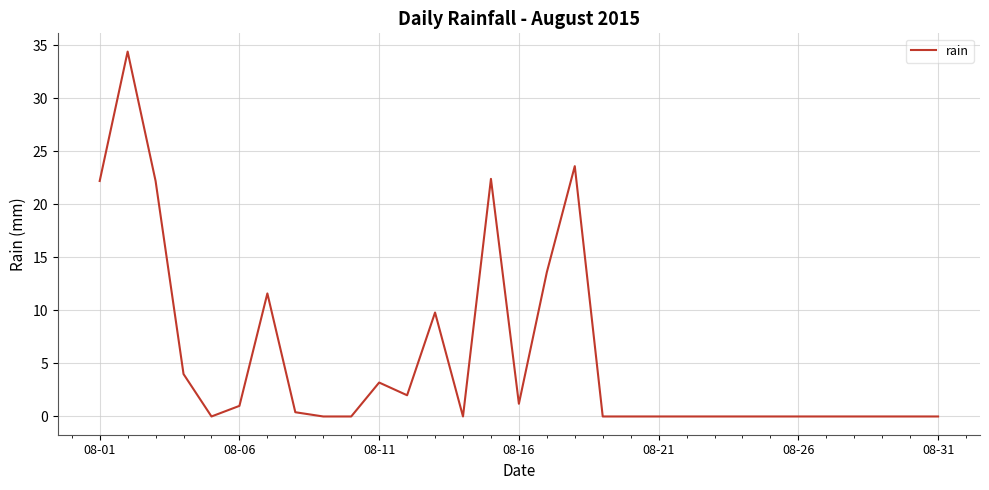

What is the average value?

5.5